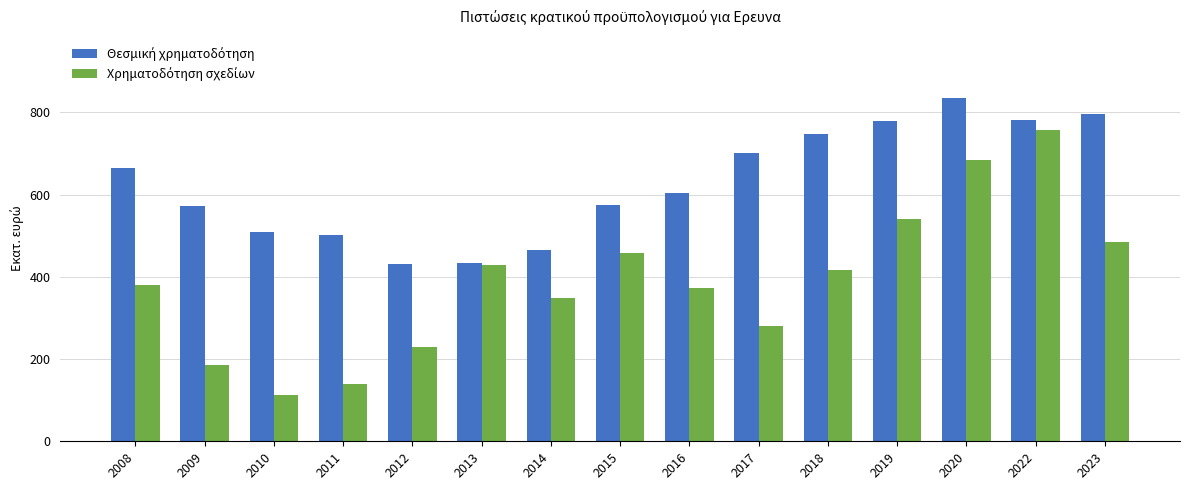

What is the total value across all series at 2019?

1319.5